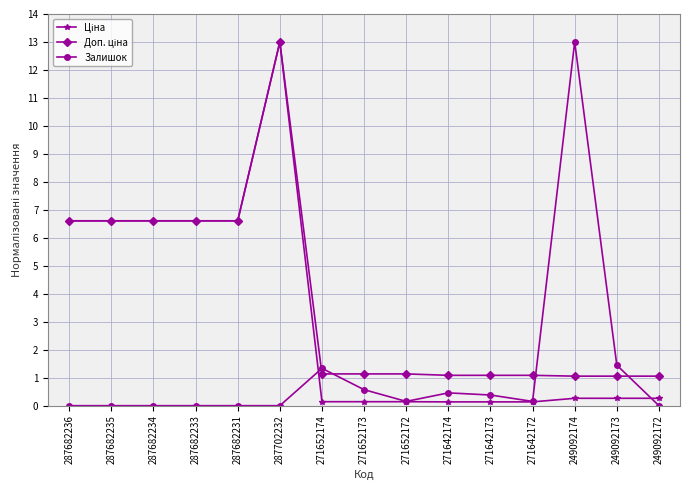

How many lines are shown in the chart?

3